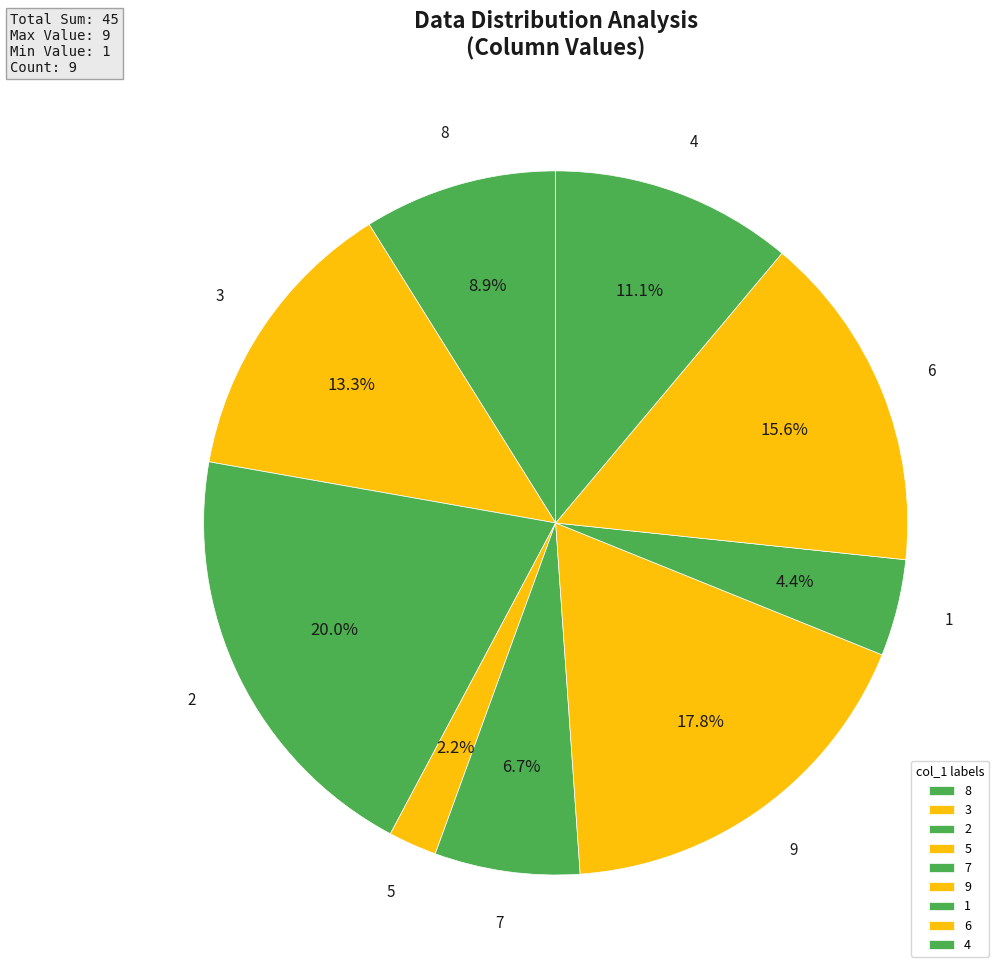

Rank the categories by value from highest to lowest.

2, 9, 6, 3, 4, 8, 7, 1, 5